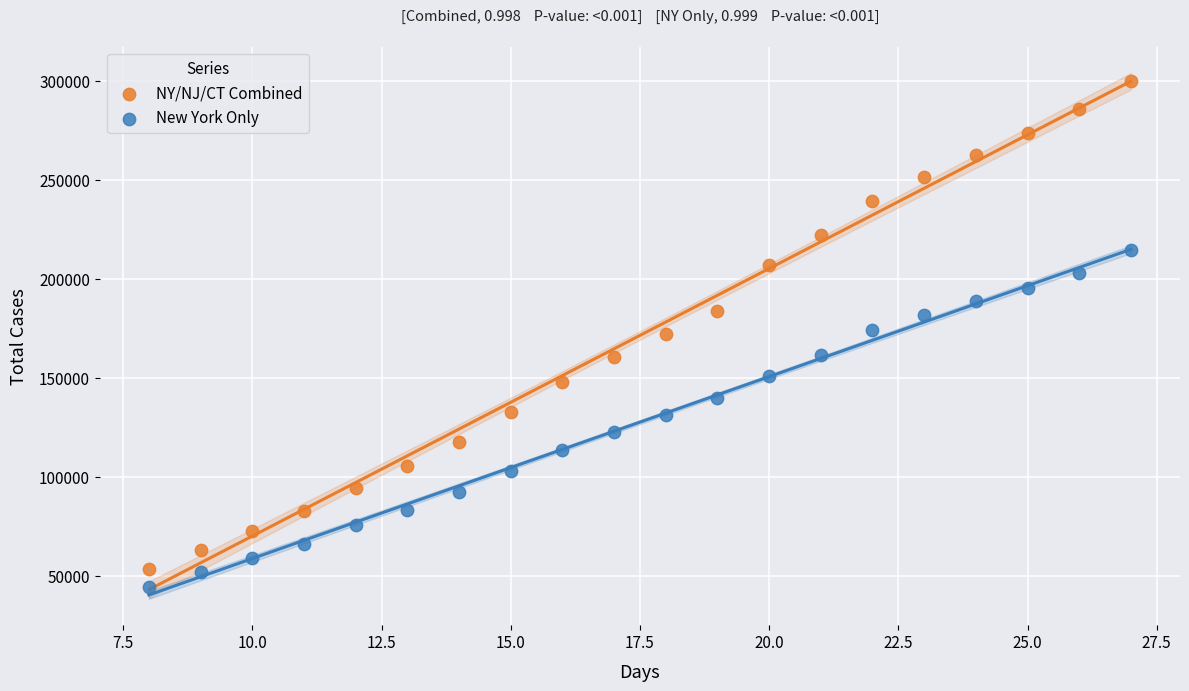

Which series has the largest Y range (max minus min)?

NY/NJ/CT Combined